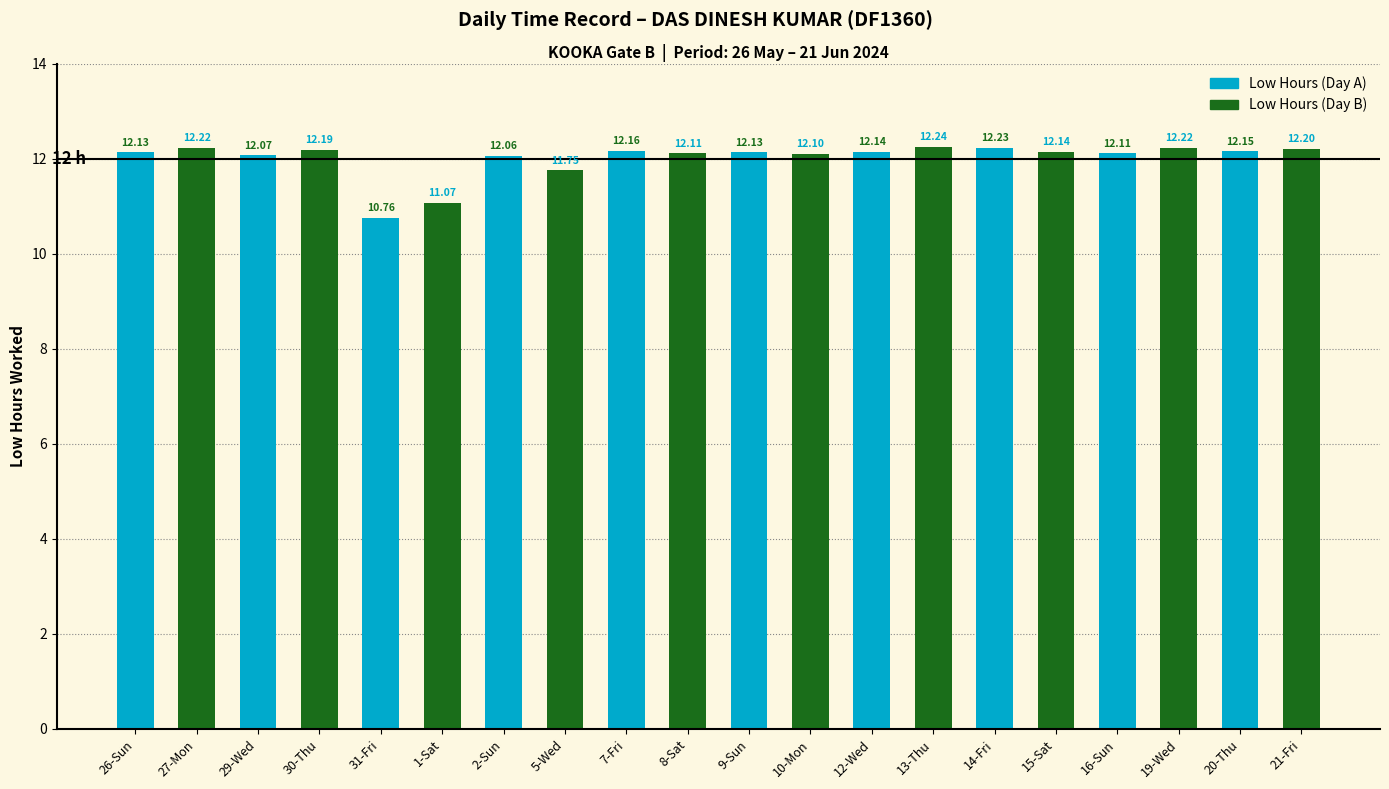

At 2-Sun, list the series in order from smallest to largest.

Low Hours (Day B), Low Hours (Day A)